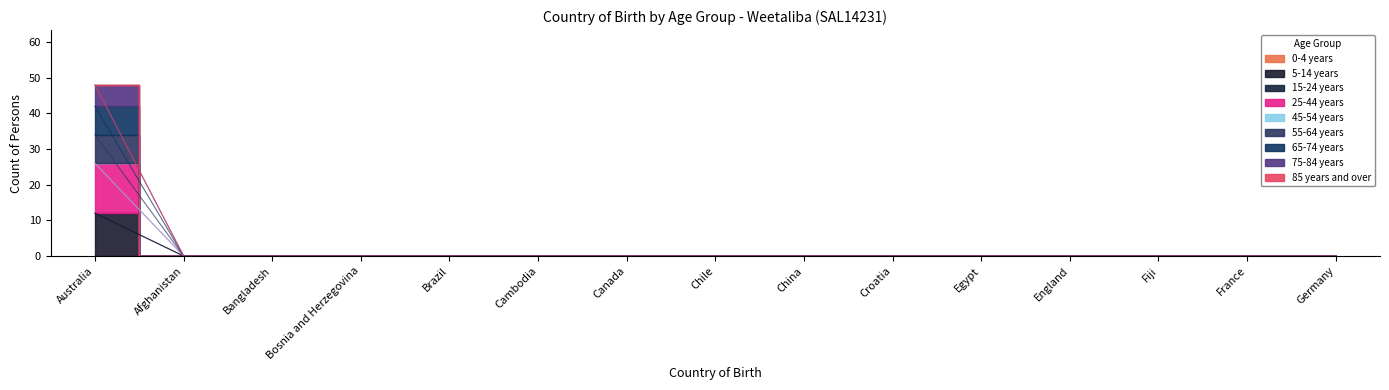

Which category has the highest value in the 55-64 years series?

Australia